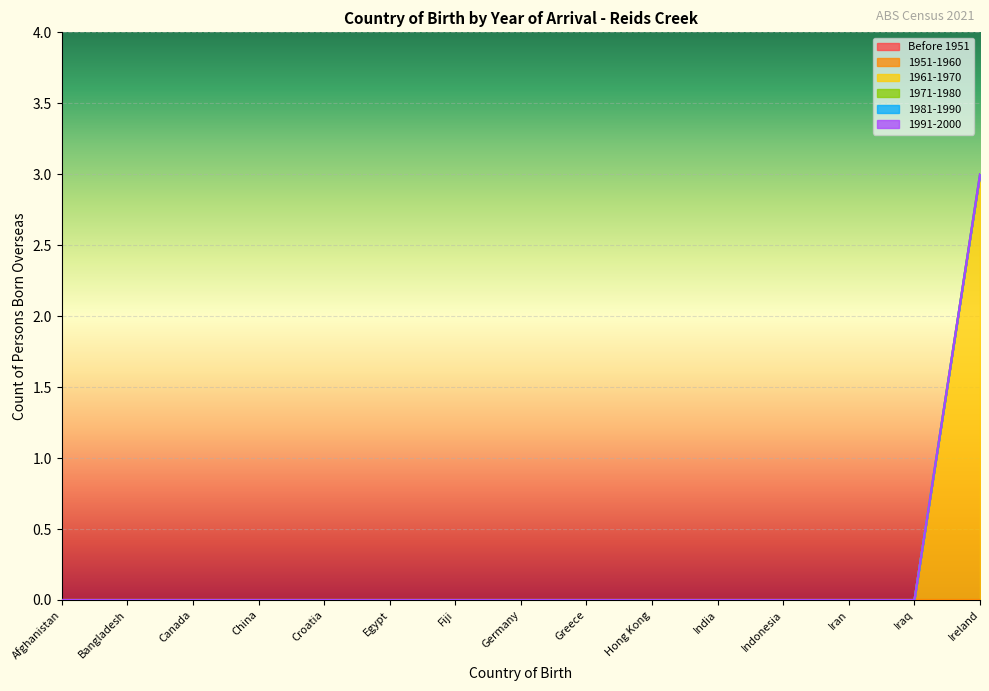

Reading left to right, what are all the values shown in this chart?

Before 1951: Afghanistan=0	Bangladesh=0	Canada=0	China=0	Croatia=0	Egypt=0	Fiji=0	Germany=0	Greece=0	Hong Kong=0	India=0	Indonesia=0	Iran=0	Iraq=0	Ireland=0
1951-1960: Afghanistan=0	Bangladesh=0	Canada=0	China=0	Croatia=0	Egypt=0	Fiji=0	Germany=0	Greece=0	Hong Kong=0	India=0	Indonesia=0	Iran=0	Iraq=0	Ireland=0
1961-1970: Afghanistan=0	Bangladesh=0	Canada=0	China=0	Croatia=0	Egypt=0	Fiji=0	Germany=0	Greece=0	Hong Kong=0	India=0	Indonesia=0	Iran=0	Iraq=0	Ireland=3
1971-1980: Afghanistan=0	Bangladesh=0	Canada=0	China=0	Croatia=0	Egypt=0	Fiji=0	Germany=0	Greece=0	Hong Kong=0	India=0	Indonesia=0	Iran=0	Iraq=0	Ireland=0
1981-1990: Afghanistan=0	Bangladesh=0	Canada=0	China=0	Croatia=0	Egypt=0	Fiji=0	Germany=0	Greece=0	Hong Kong=0	India=0	Indonesia=0	Iran=0	Iraq=0	Ireland=0
1991-2000: Afghanistan=0	Bangladesh=0	Canada=0	China=0	Croatia=0	Egypt=0	Fiji=0	Germany=0	Greece=0	Hong Kong=0	India=0	Indonesia=0	Iran=0	Iraq=0	Ireland=0